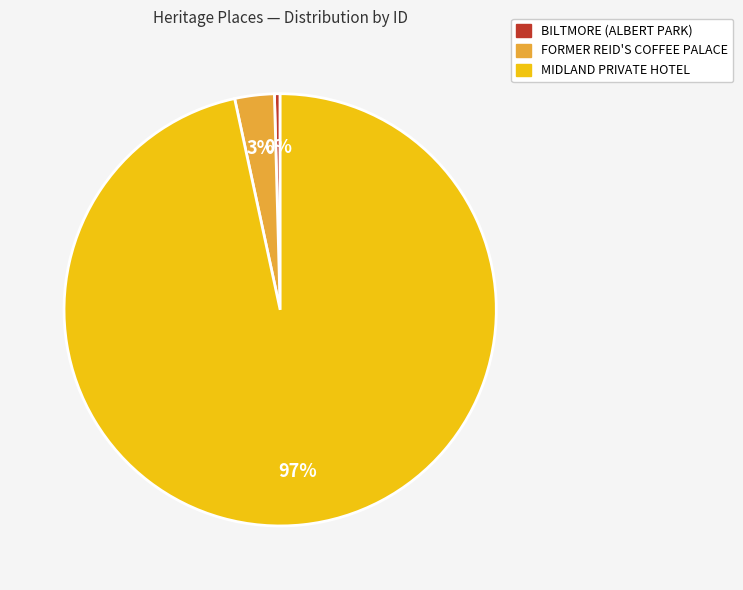

Is the sum of MIDLAND PRIVATE HOTEL and BILTMORE (ALBERT PARK) greater than half?

Yes